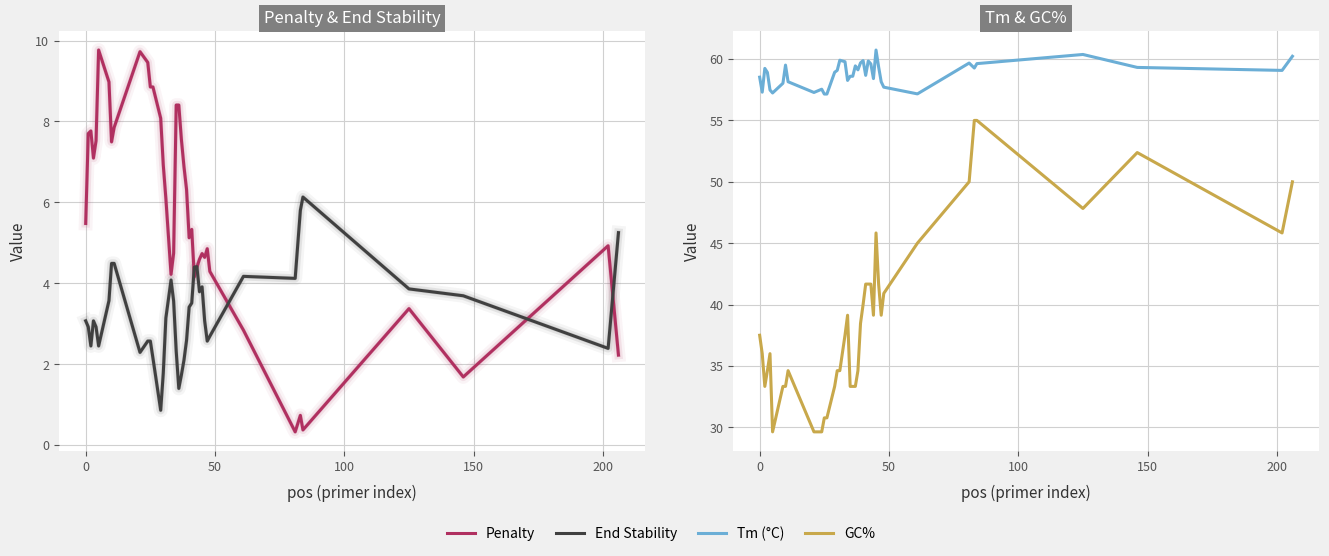

The value of GC% at 250 is 50.4. True or false?

False